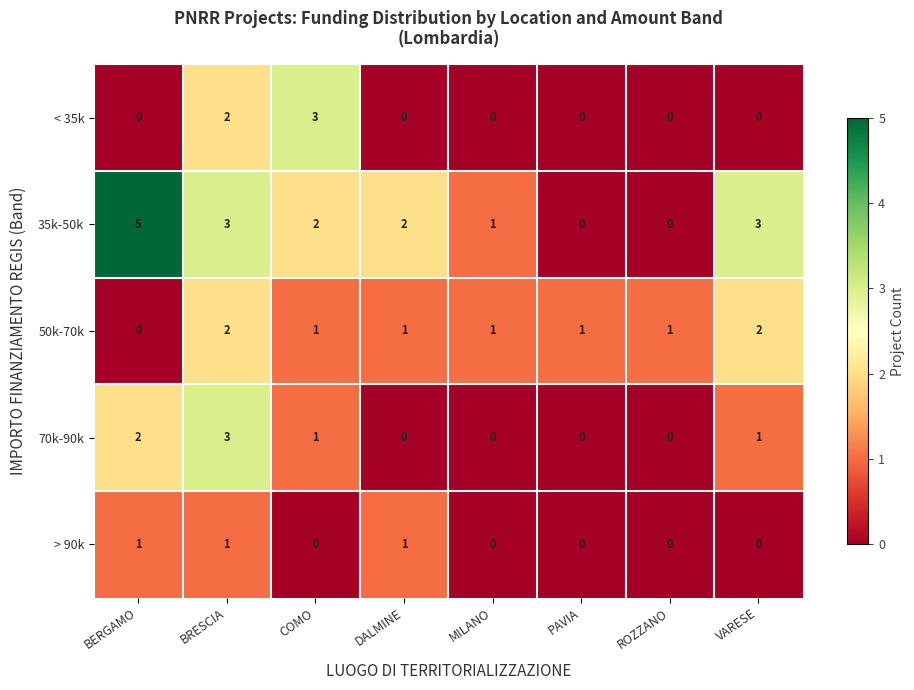

What is the maximum value shown in the chart?

5